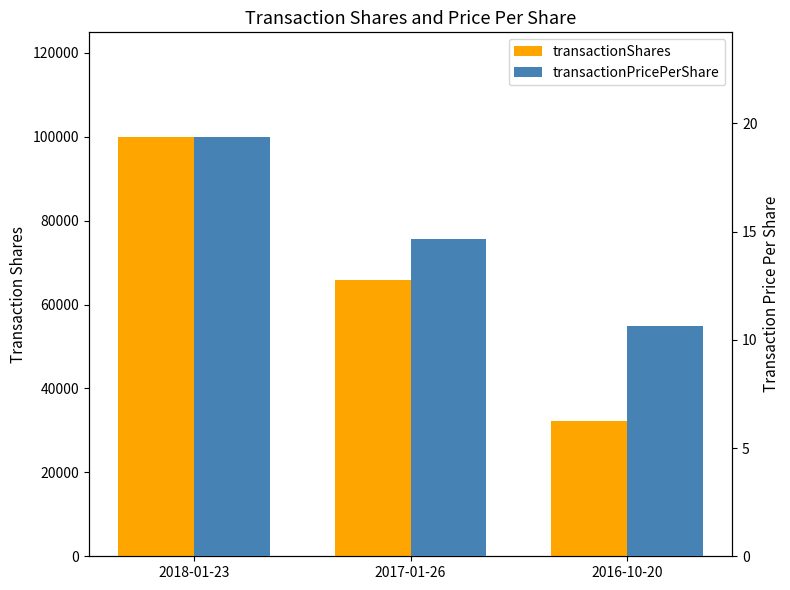

What is the difference between the maximum and minimum values in the transactionShares series?

67559.0